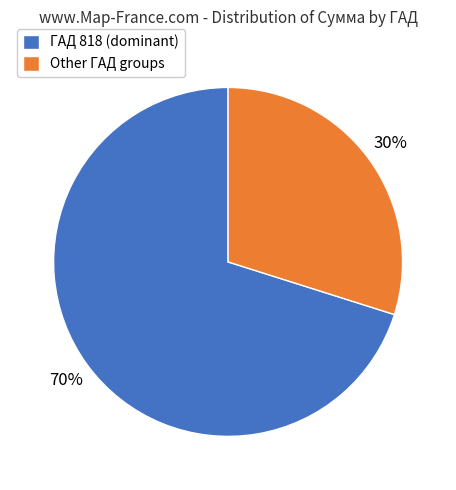

How many slices are in this pie chart?

2